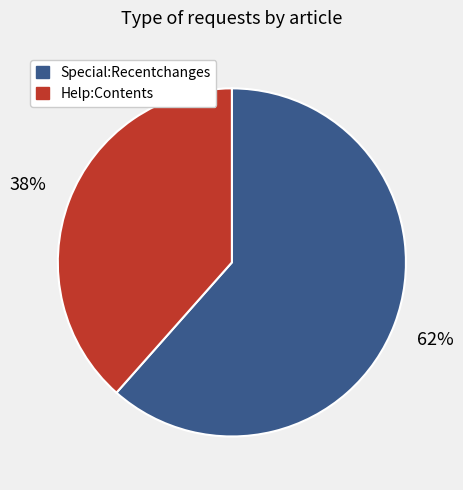

Rank the categories by value from highest to lowest.

Special:Recentchanges, Help:Contents